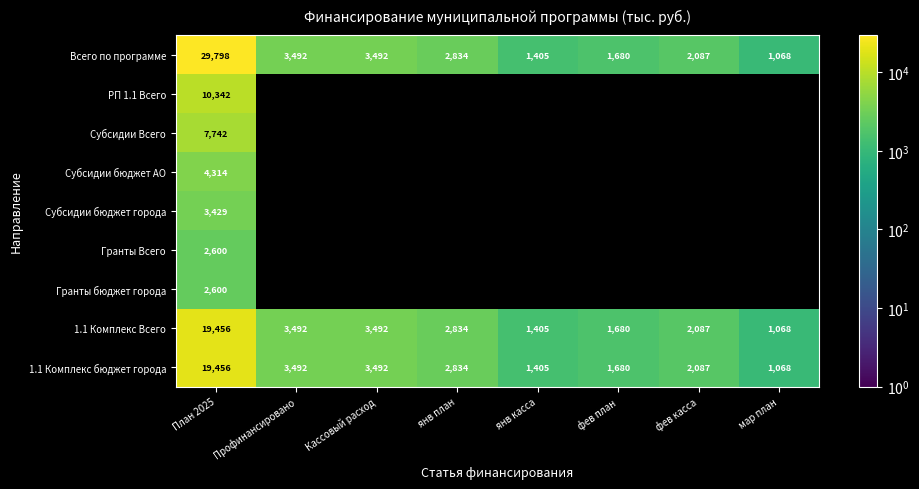

The Всего по программе series shows 46029.8 at План 2025. True or false?

False